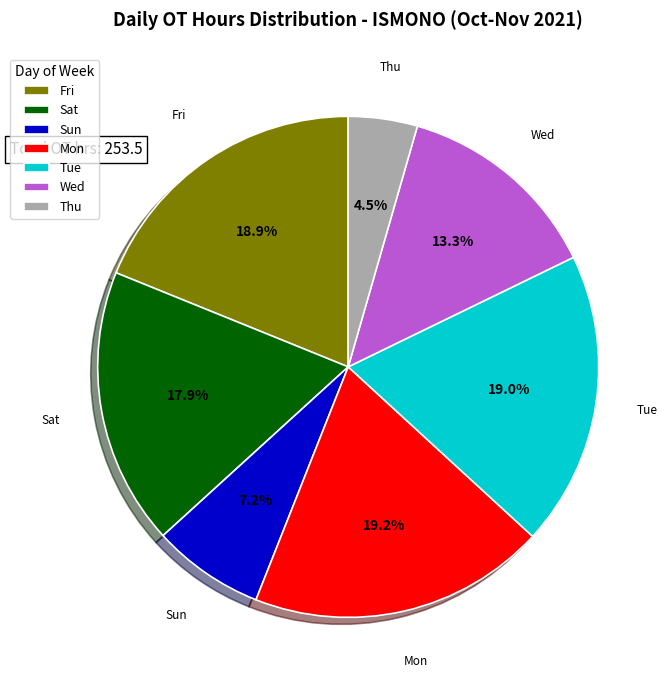

Count the number of slices in the pie.

7